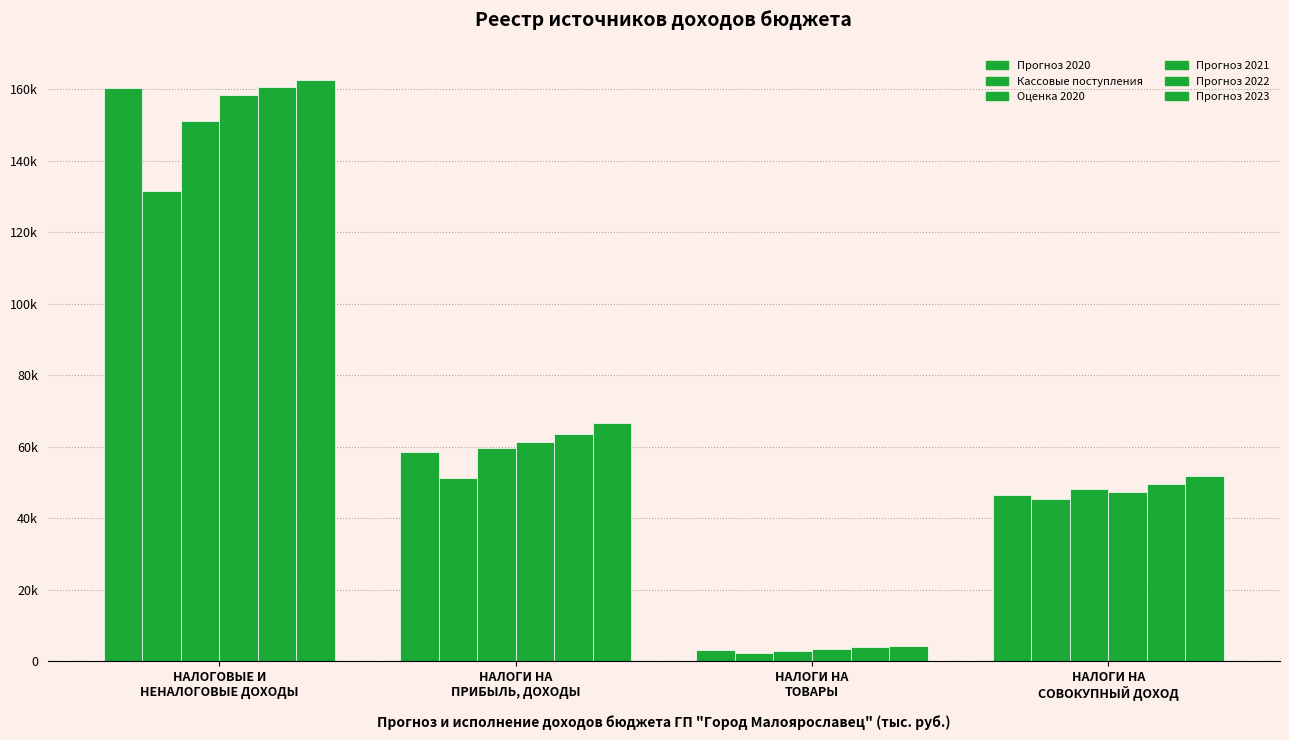

Between НАЛОГОВЫЕ И
НЕНАЛОГОВЫЕ ДОХОДЫ and НАЛОГИ НА
ПРИБЫЛЬ, ДОХОДЫ, which series saw the biggest shift?

Прогноз 2020